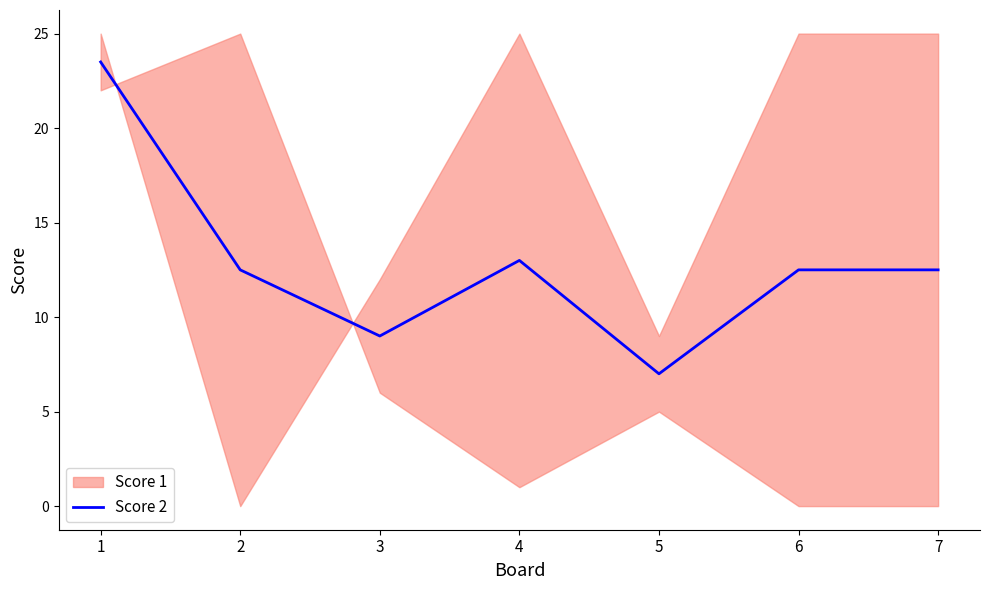

Is it true that the value at 2 is 12.5?

True